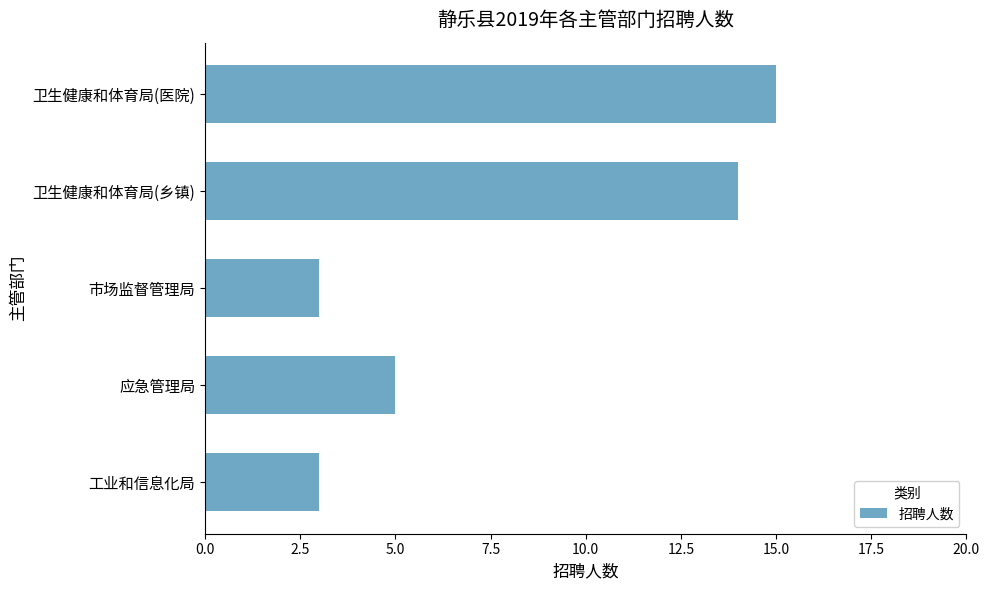

How many distinct data groups are displayed?

1